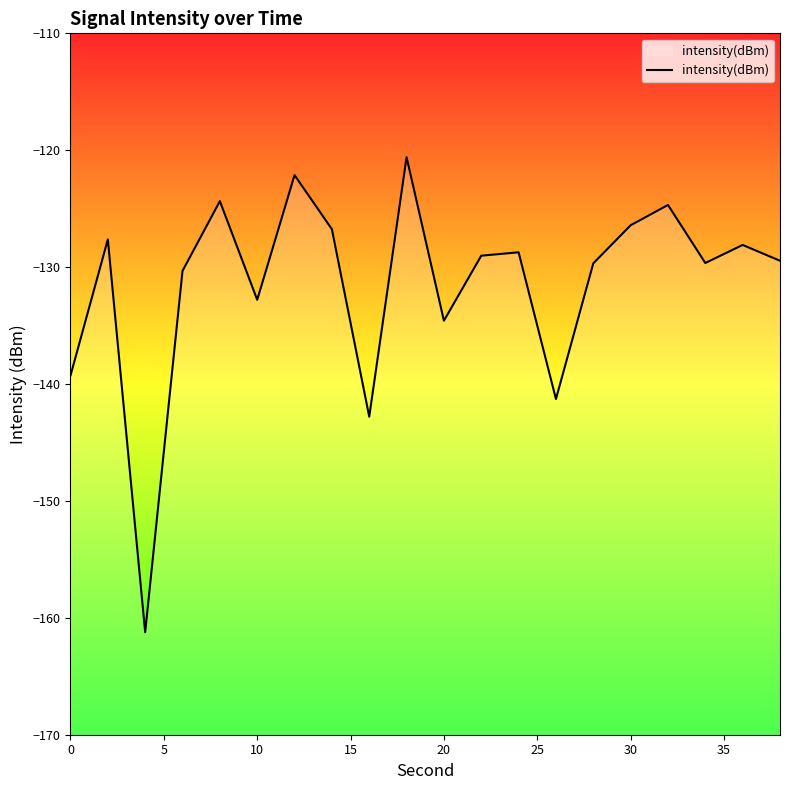

Count the number of data series in this chart.

1